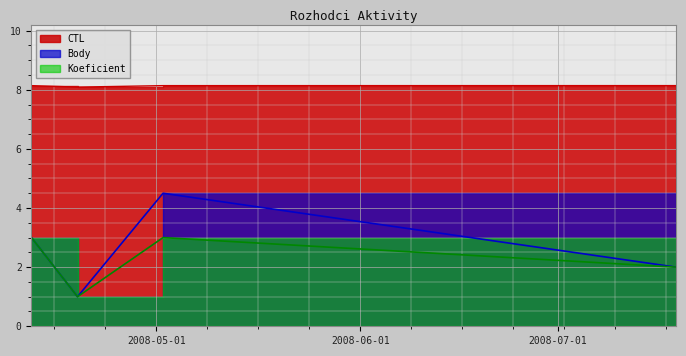

Where does the Body series first go above 3?

2008-05-02